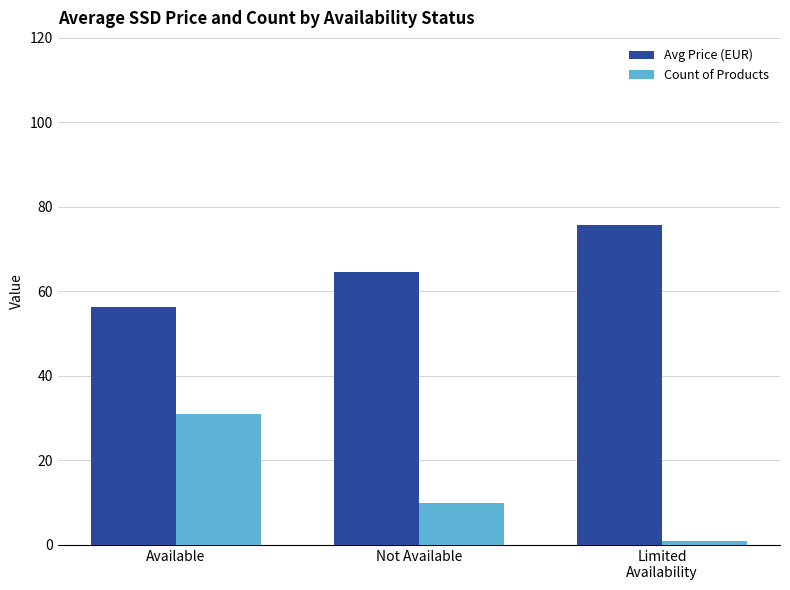

How many groups of bars are there?

3